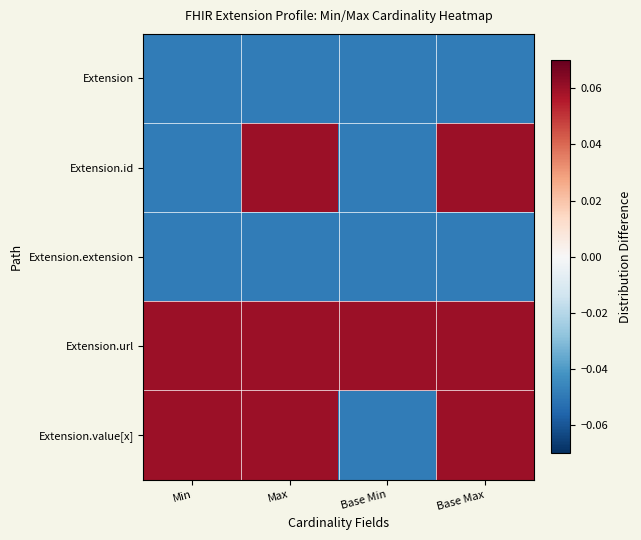

Rank the series by their maximum value, from lowest to highest.

Extension, Extension.extension, Extension.id, Extension.url, Extension.value[x]